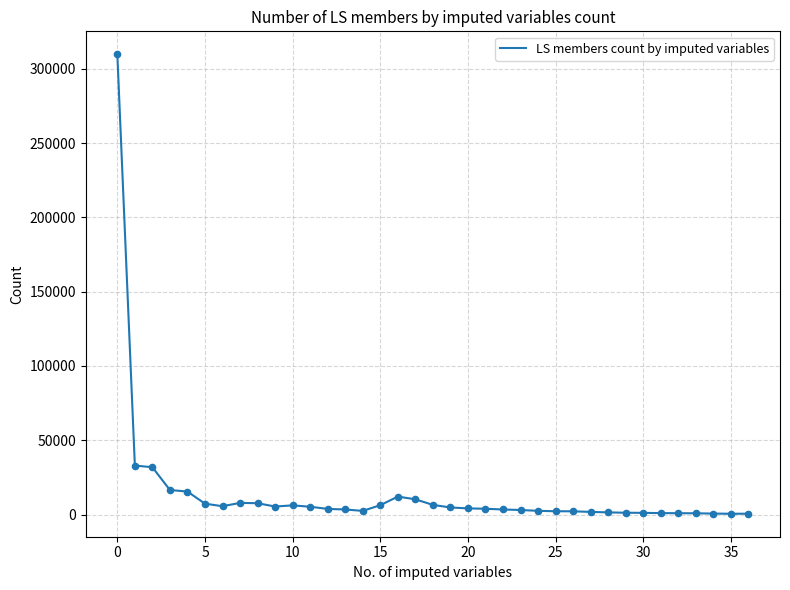

How many lines are shown in the chart?

1